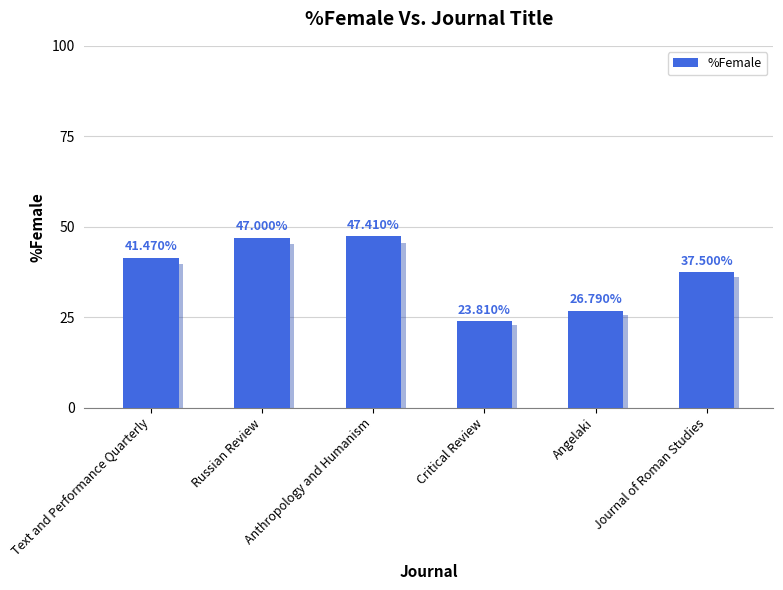

What is the difference between the values at Anthropology and Humanism and Russian Review?

0.4